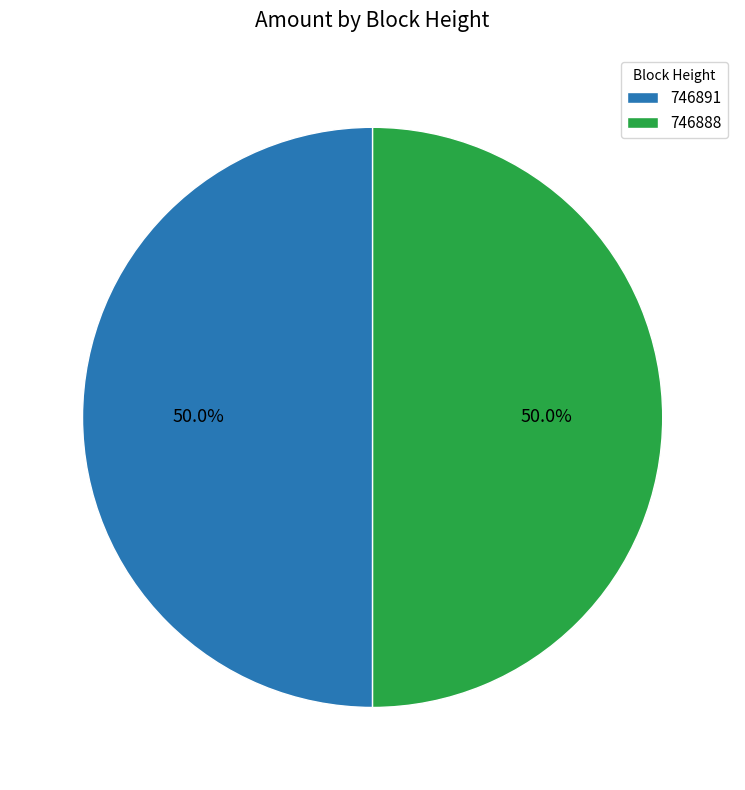

Approximately how many times larger is the value at 746888 compared to 746891?

1.0